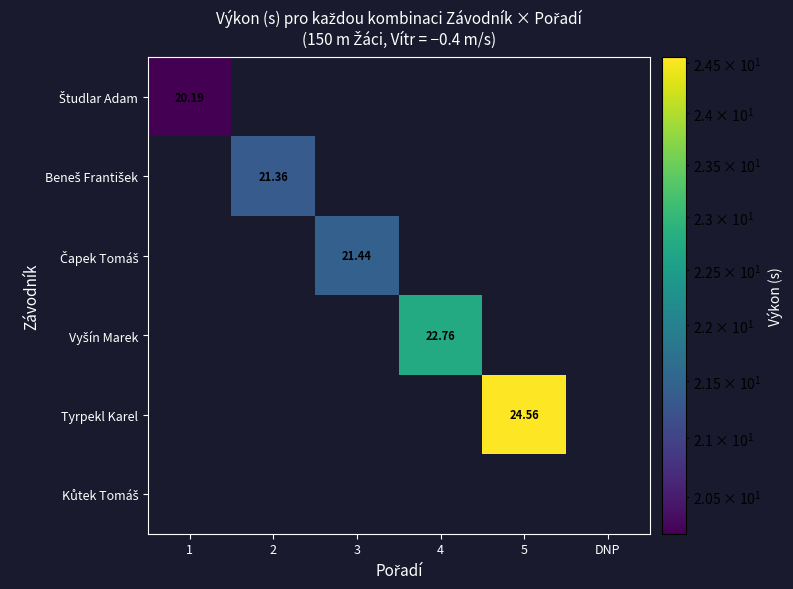

List the series in order of their peak value, lowest first.

Študlar Adam, Beneš František, Čapek Tomáš, Vyšín Marek, Tyrpekl Karel, Kůtek Tomáš